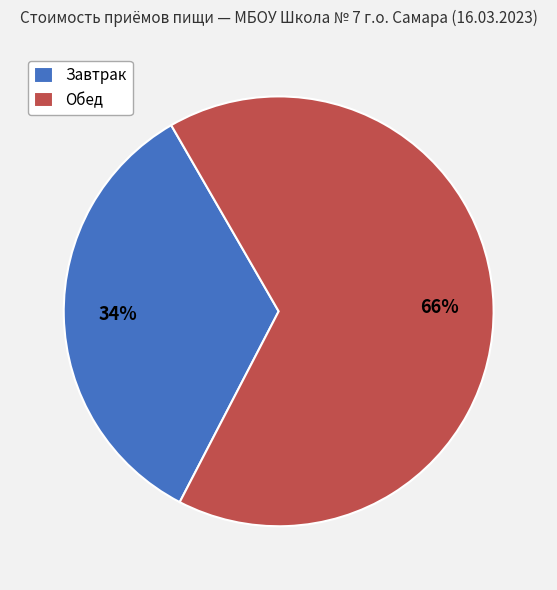

Between Обед and Завтрак, which is larger?

Обед